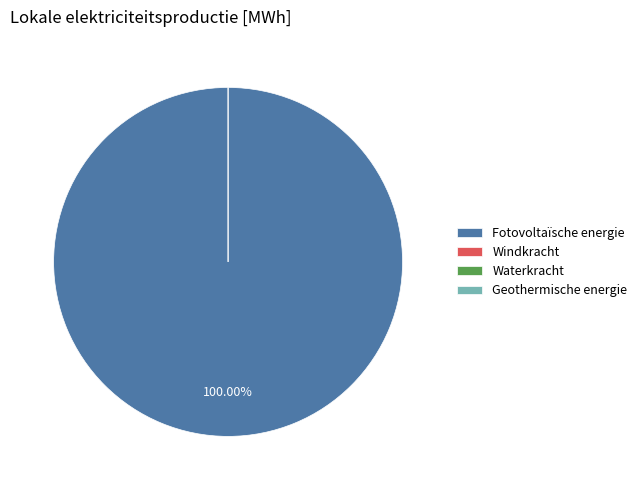

Is it true that Warmtekrachtkoppeling is 0% of the pie?

True